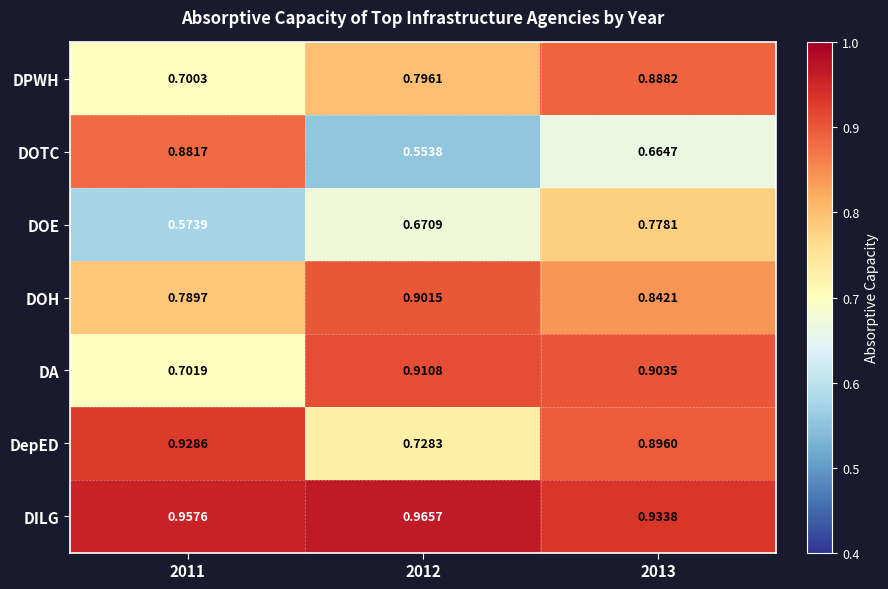

What is the difference between the highest and lowest values at 2012?

0.4